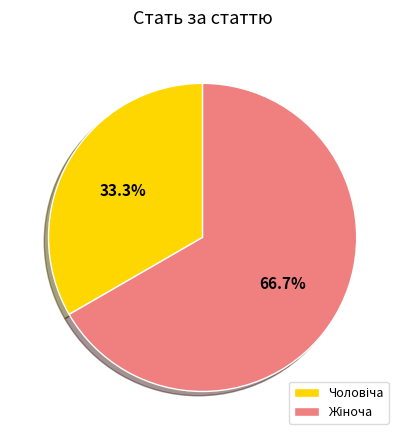

To the nearest percent, what is the difference between the largest and smallest slice percentages?

33%